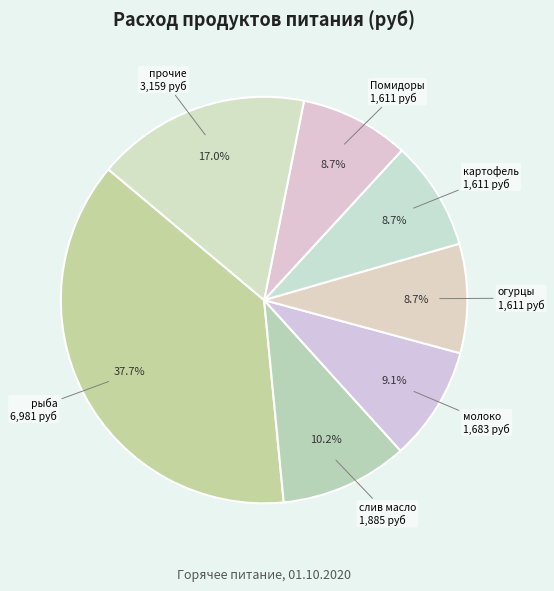

What is the largest slice in the pie chart?

рыба